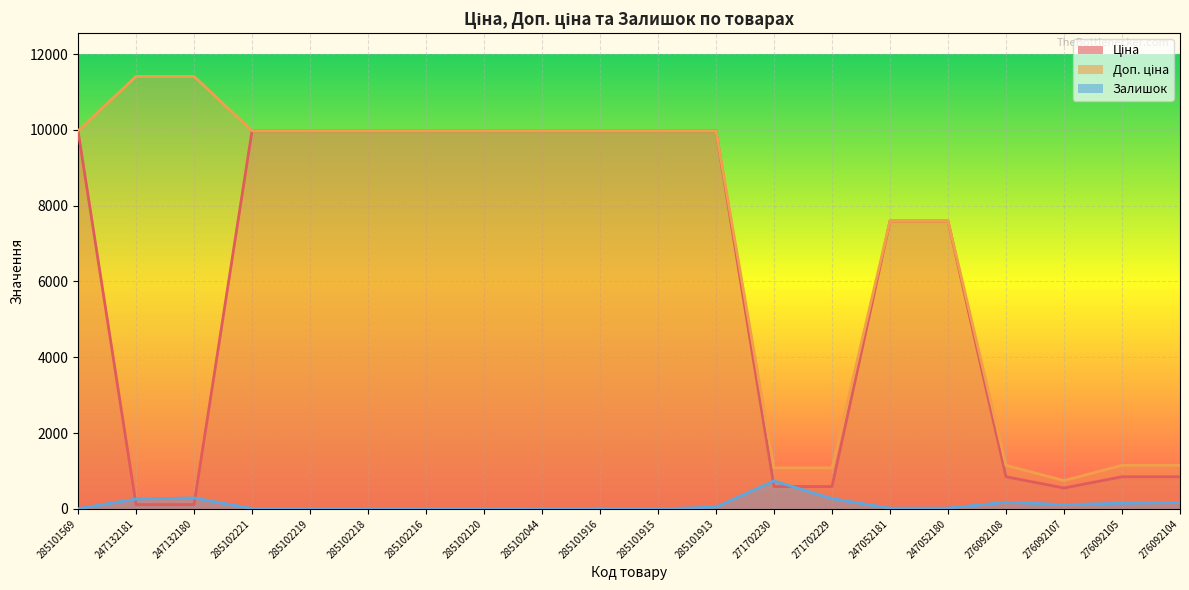

Rank the series by their average value, from lowest to highest.

Залишок, Ціна, Доп. ціна